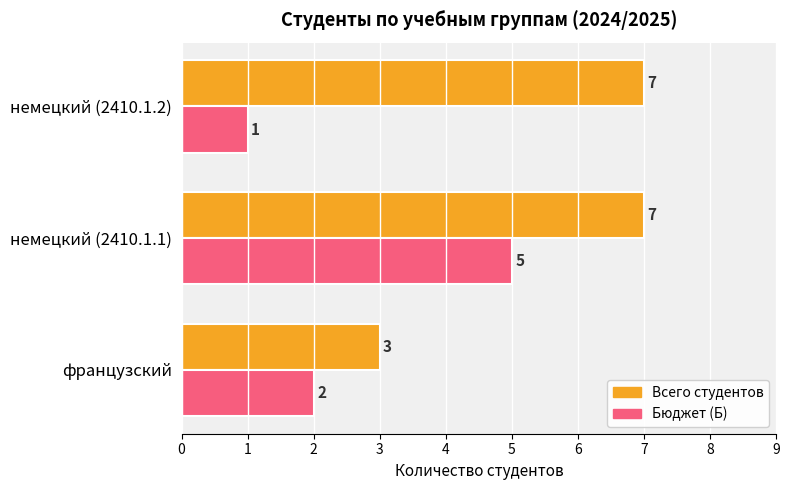

What is the spread (max minus min) of values at немецкий (2410.1.2)?

6